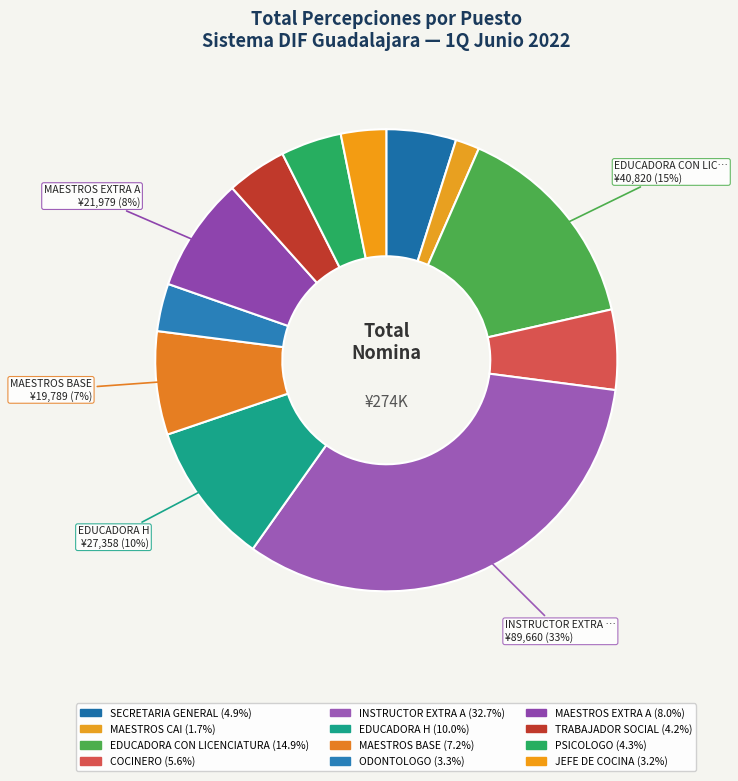

To the nearest percent, what is the difference between the largest and smallest slice percentages?

31%